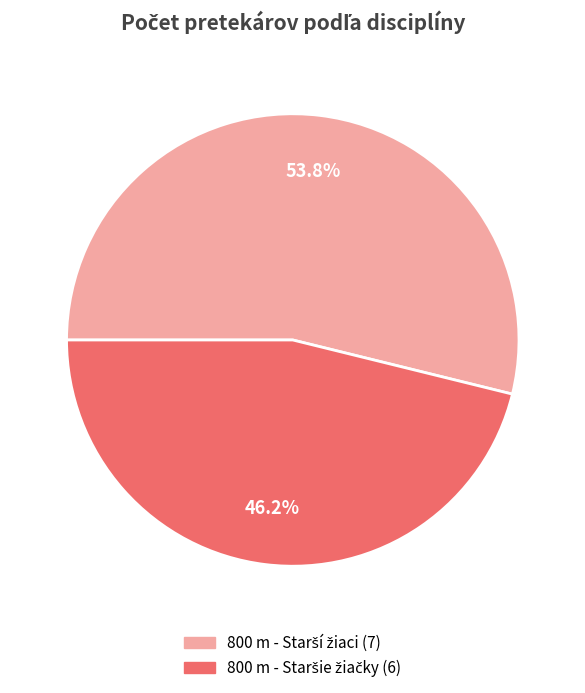

Is there a majority slice in this chart?

Yes